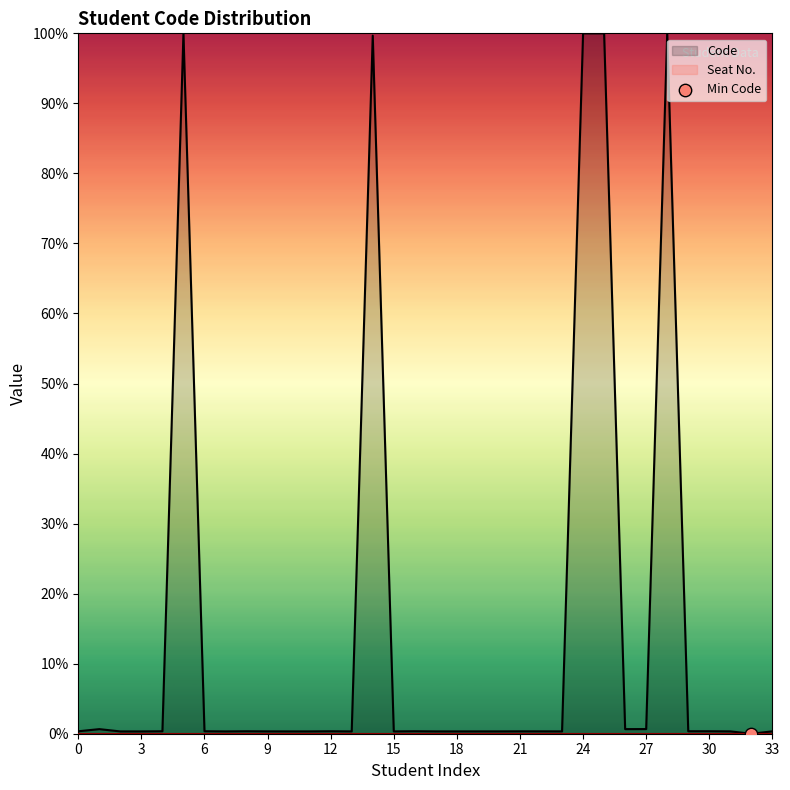

What is the maximum value for Code?

100.0